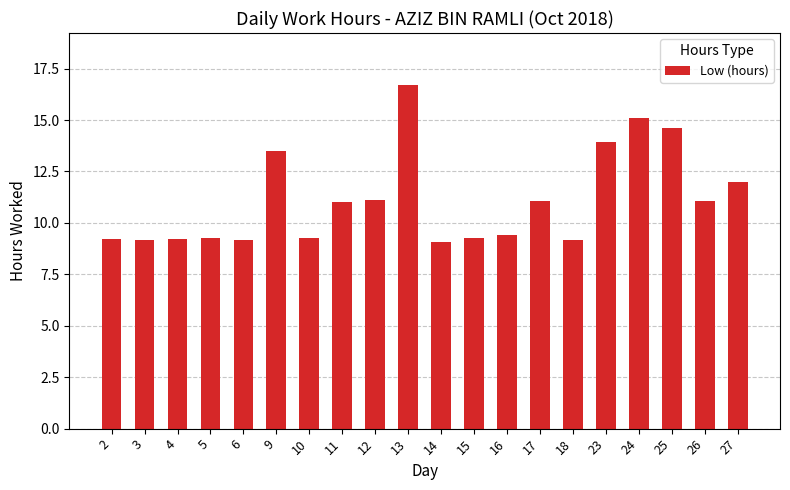

Which label corresponds to the largest value in the chart?

13